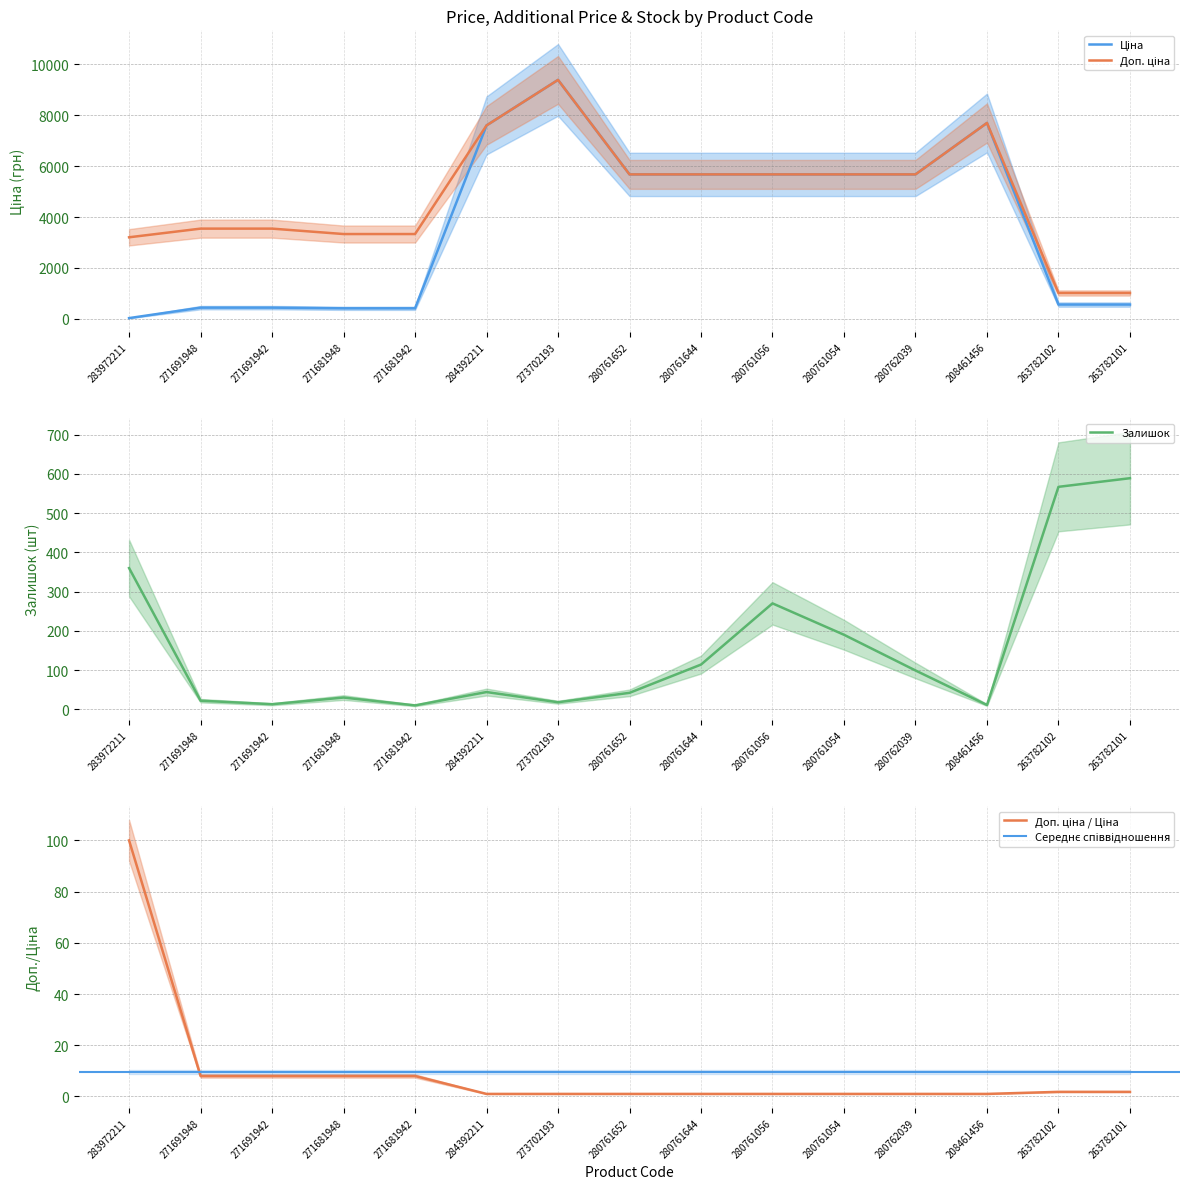

Reading left to right, extract all data points from this chart.

Ціна: 32.0	443.1	443.1	416.6	416.6	7596.5	9384.0	5673.8	5673.8	5673.8	5673.8	5673.8	7693.1	564.0	564.0
Доп. ціна: 3205.0	3545.0	3545.0	3332.5	3332.5	7596.5	9384.0	5673.8	5673.8	5673.8	5673.8	5673.8	7693.1	1017.8	1017.8
Залишок: 360.0	22.0	13.0	30.0	10.0	44.0	18.0	42.0	114.0	270.0	190.0	99.0	11.0	567.0	589.0